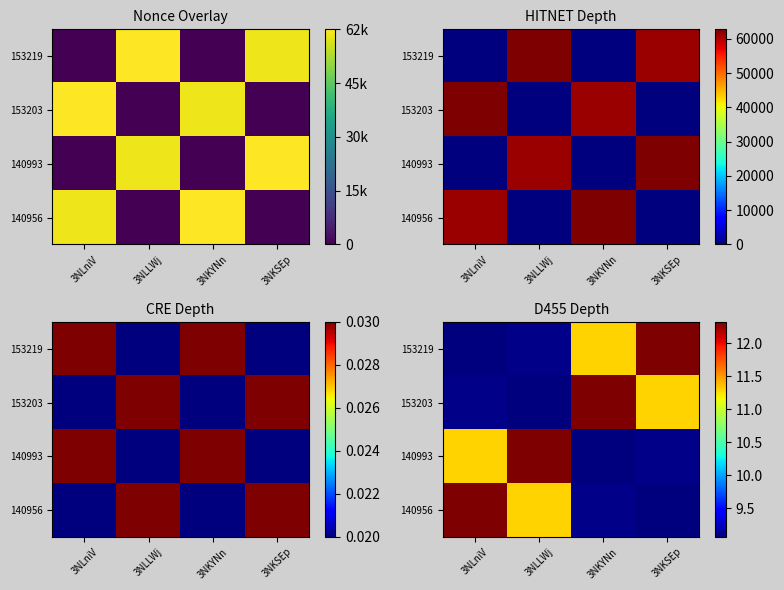

What is the maximum value shown in the chart?

12.3